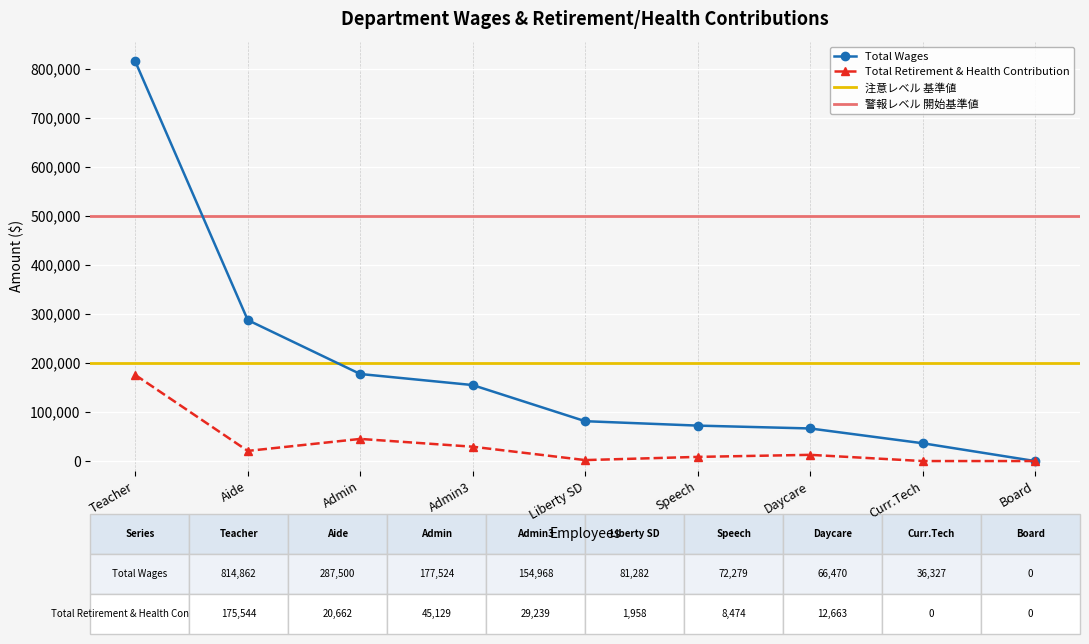

What is the sum of the Total Wages values at Teacher and Curr.Tech?

851189